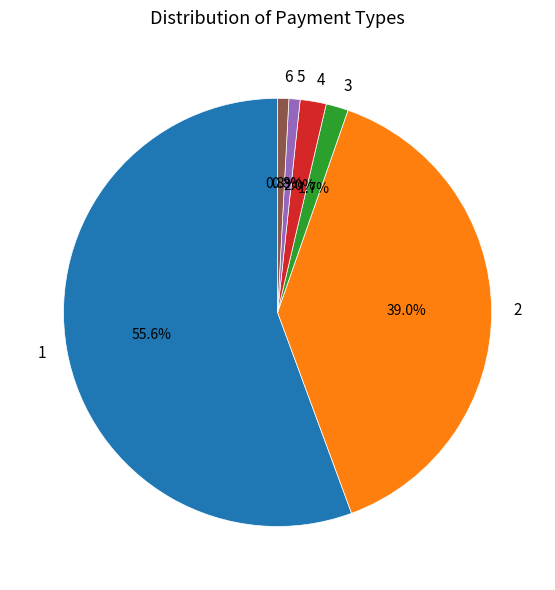

How much of the chart is everything except 5?

99.2%